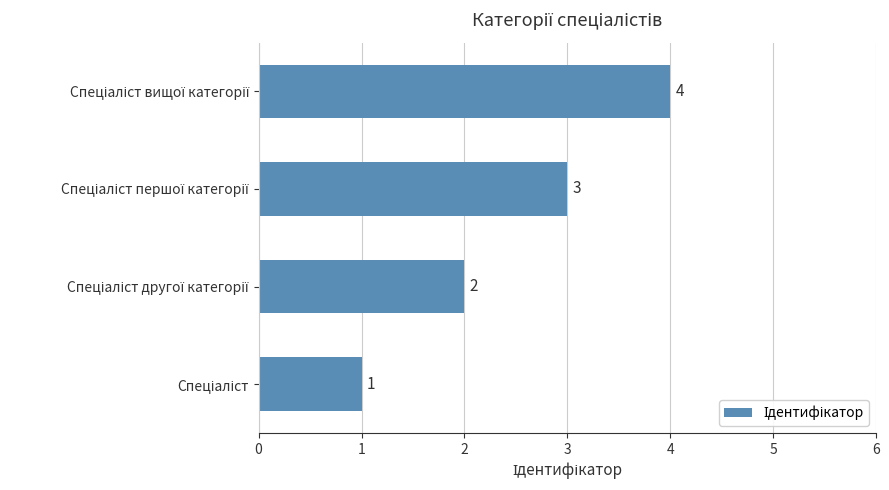

What is the difference between the maximum and minimum values?

3